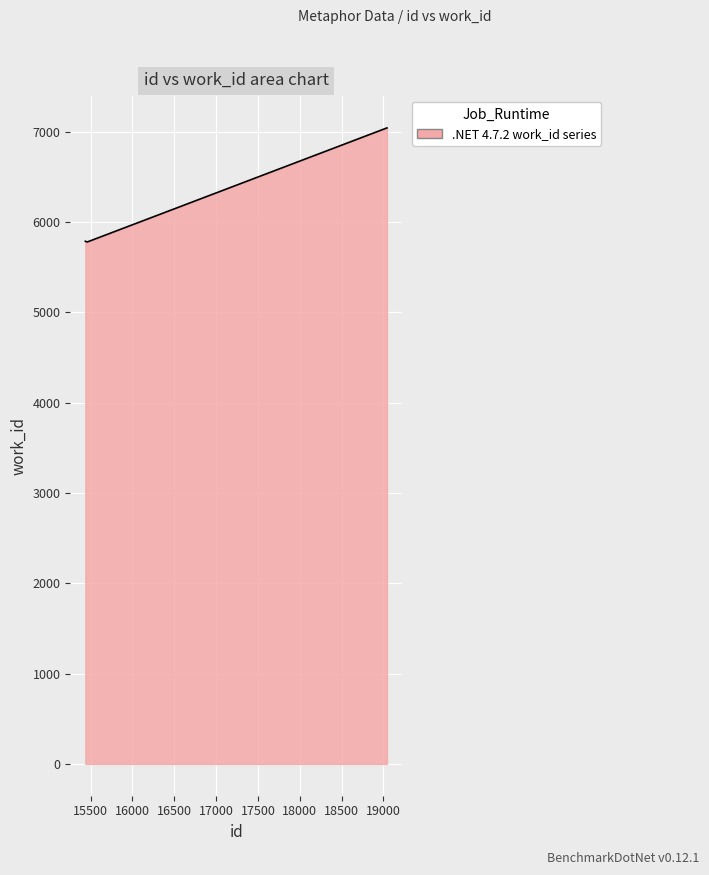

What is the maximum value shown in the chart?

7043.0